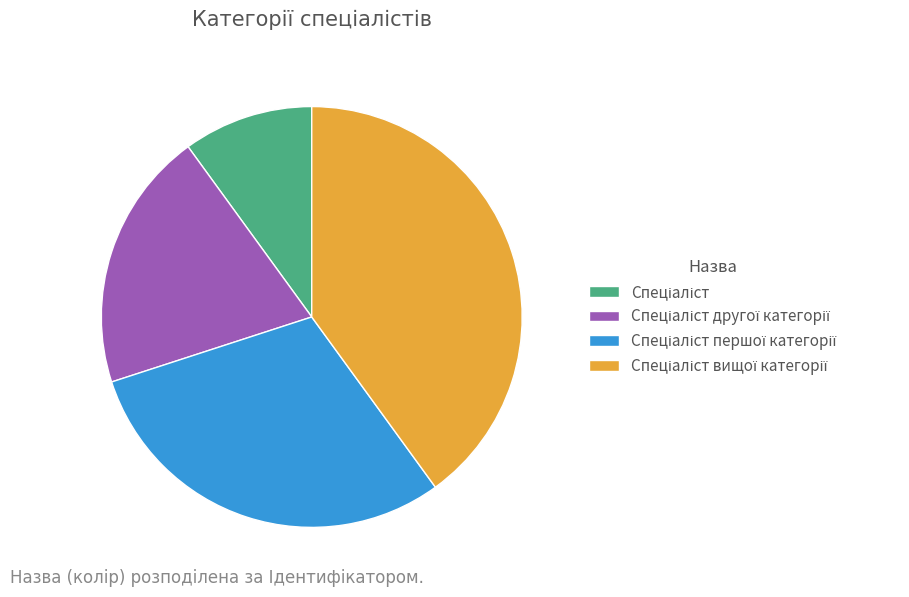

Does any single category account for the majority?

No